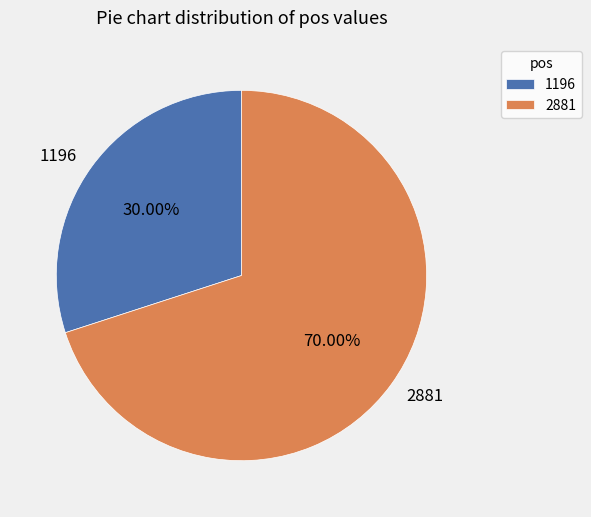

To the nearest percent, what is the combined percentage of 1196 and 2881?

100%